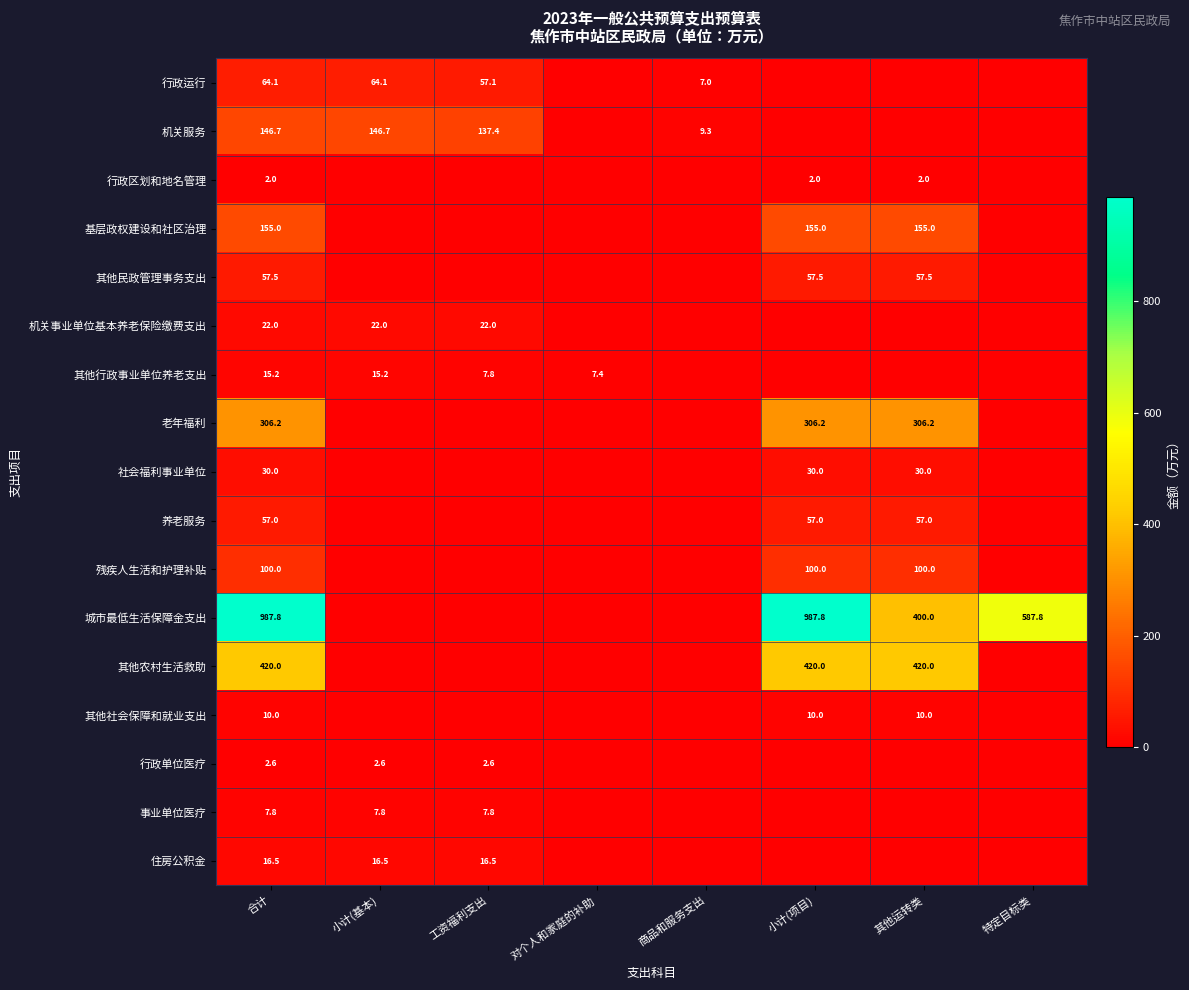

The 残疾人生活和护理补贴 series shows 100.0 at 合计. True or false?

True